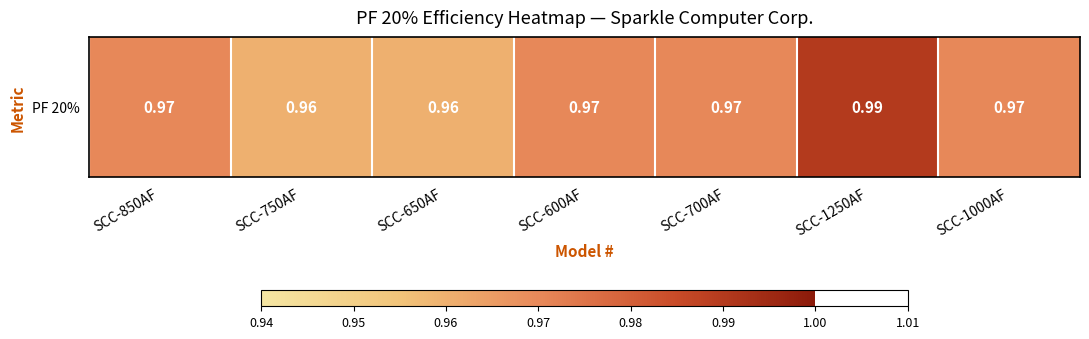

Count the values in the range 0 to 1.

7